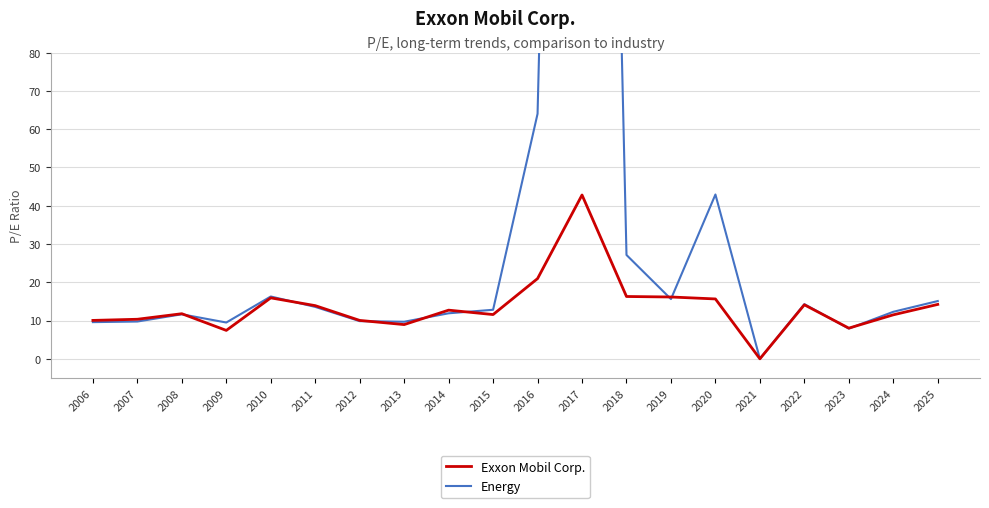

Reading left to right, list all the values displayed in this chart.

Exxon Mobil Corp.: 2006=10.0	2007=10.3	2008=11.8	2009=7.4	2010=15.9	2011=13.9	2012=10.0	2013=8.9	2014=12.7	2015=11.6	2016=21.0	2017=42.8	2018=16.3	2019=16.1	2020=15.6	2021=0.0	2022=14.1	2023=8.0	2024=11.5	2025=14.2
Energy: 2006=9.6	2007=9.7	2008=11.6	2009=9.5	2010=16.3	2011=13.6	2012=9.8	2013=9.7	2014=11.9	2015=12.8	2016=64.0	2017=527.7	2018=27.1	2019=15.6	2020=42.9	2021=0.0	2022=14.3	2023=7.9	2024=12.3	2025=15.1